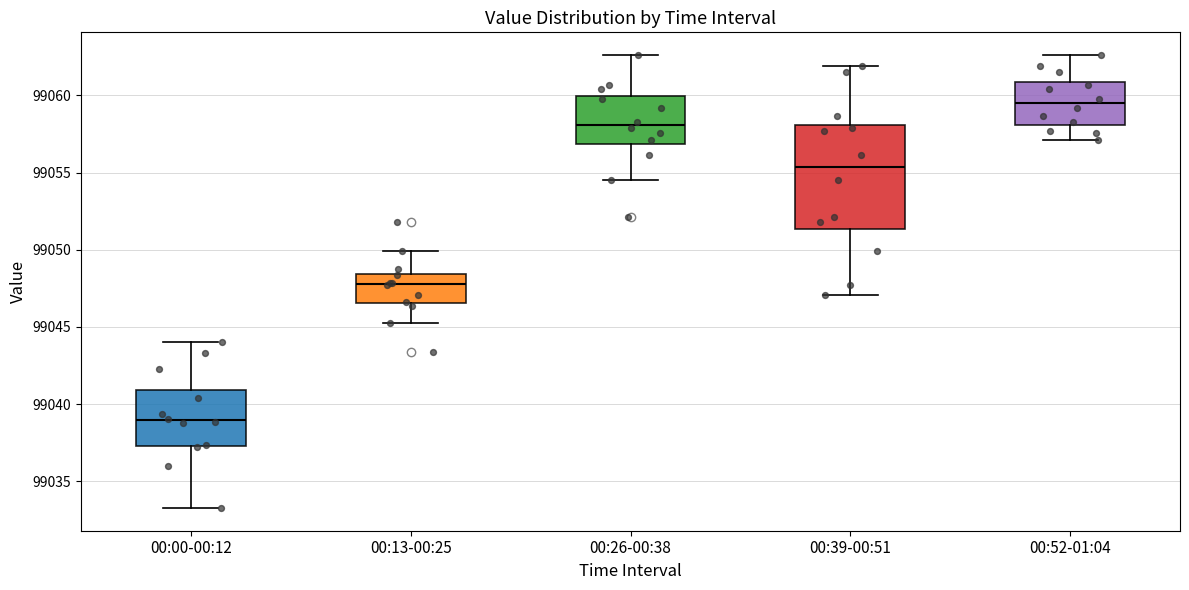

Which box is the tallest, from its lower edge to its upper edge?

00:39-00:51